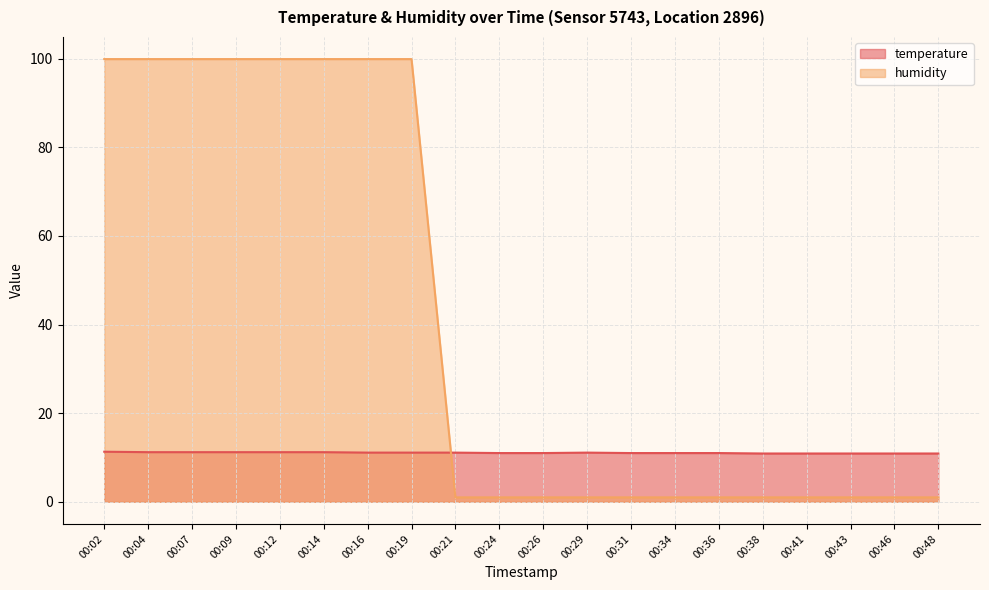

How many lines are shown in the chart?

2